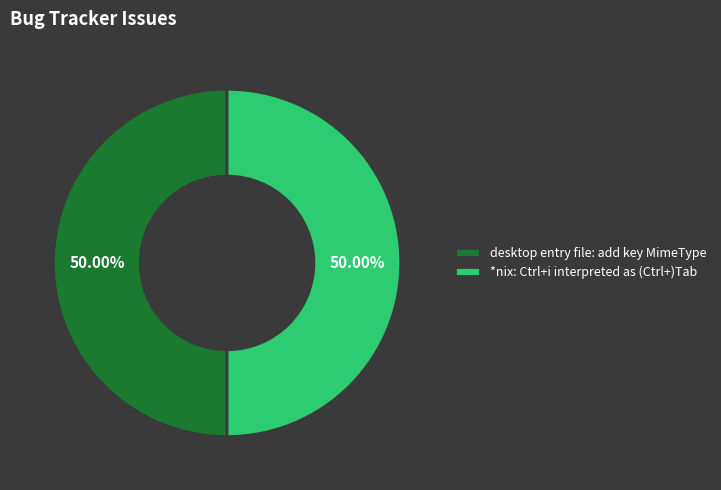

Combined, do *nix: Ctrl+i interpreted as (Ctrl+)Tab and desktop entry file: add key MimeType account for over 50%?

Yes